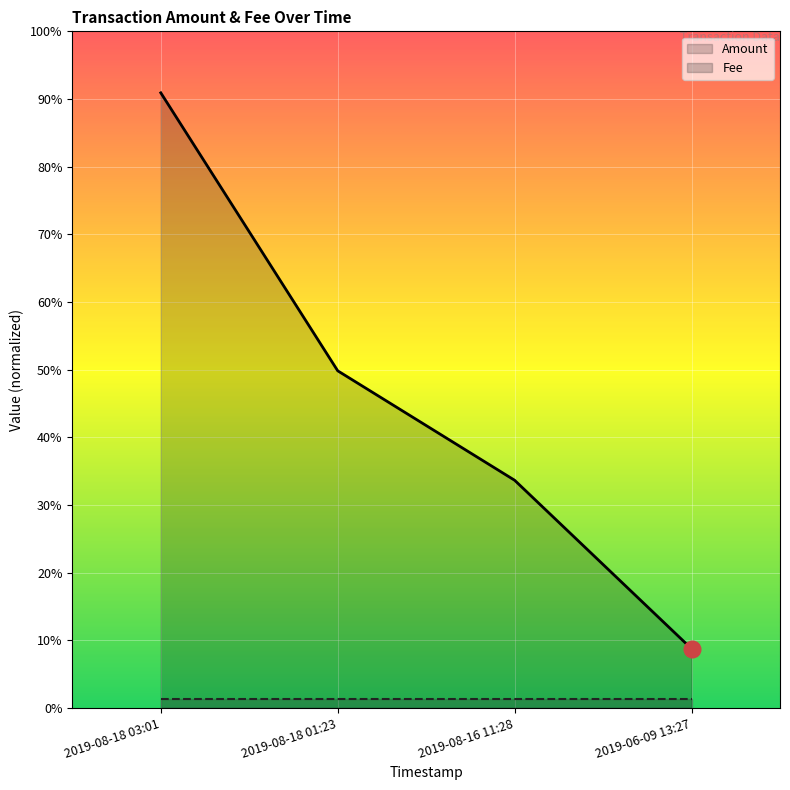

What is the label of the 4th point from the right?

2019-08-18 03:01